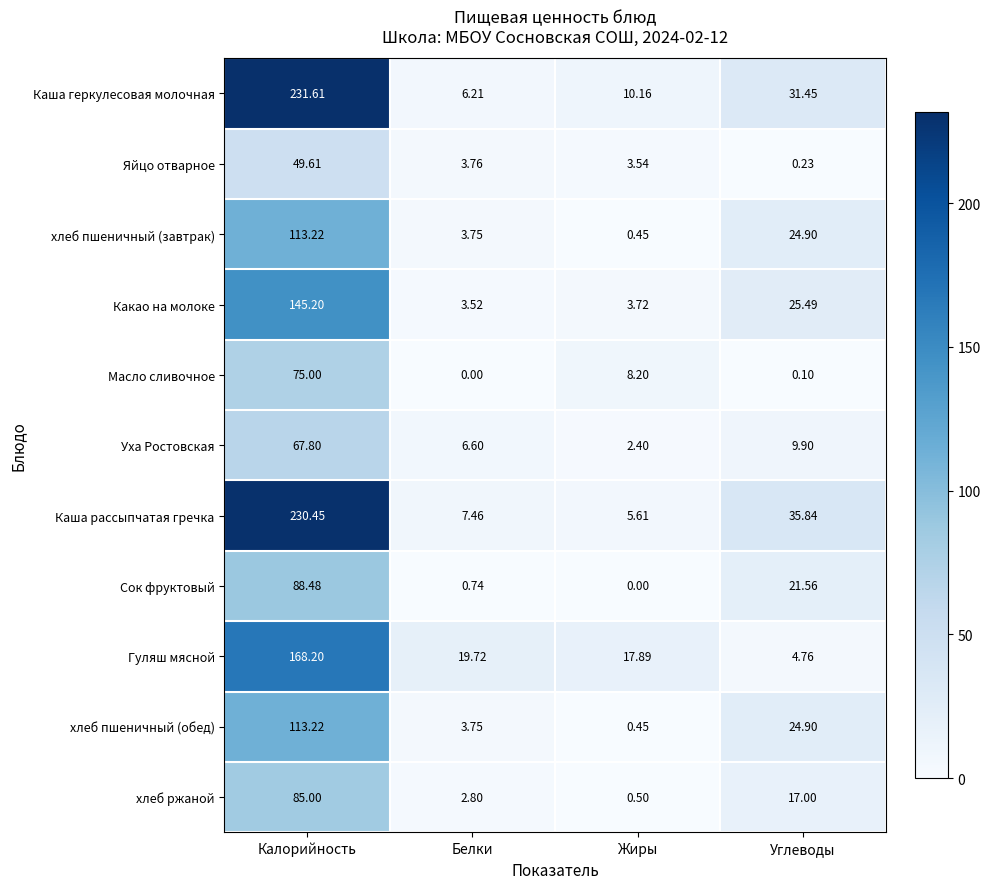

Where does the Масло сливочное series first go above 8?

Калорийность